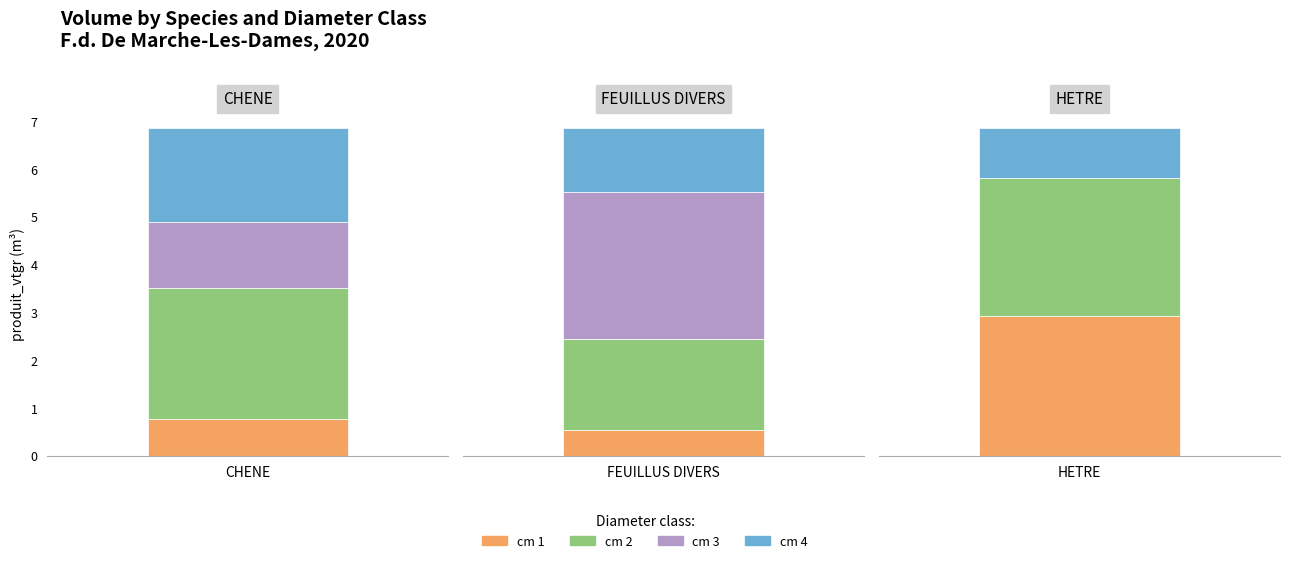

Count the number of categories in the chart.

3